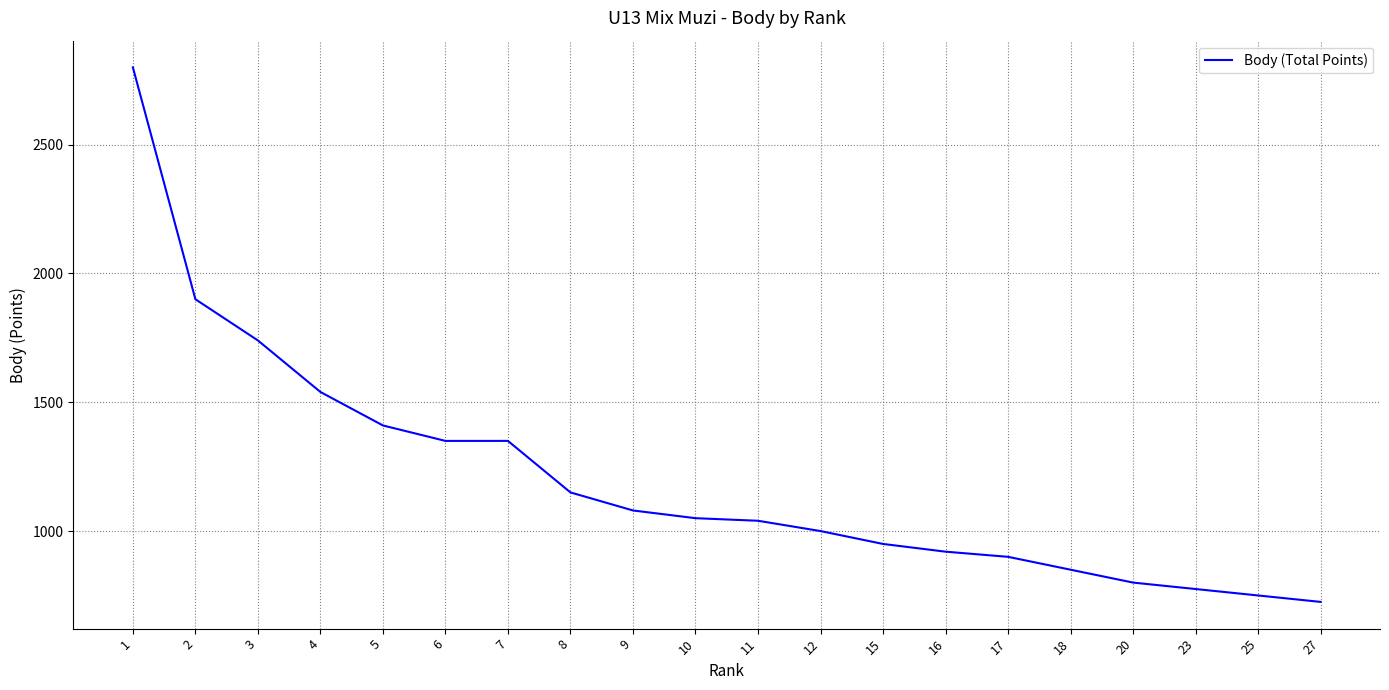

What is the smallest value displayed?

725